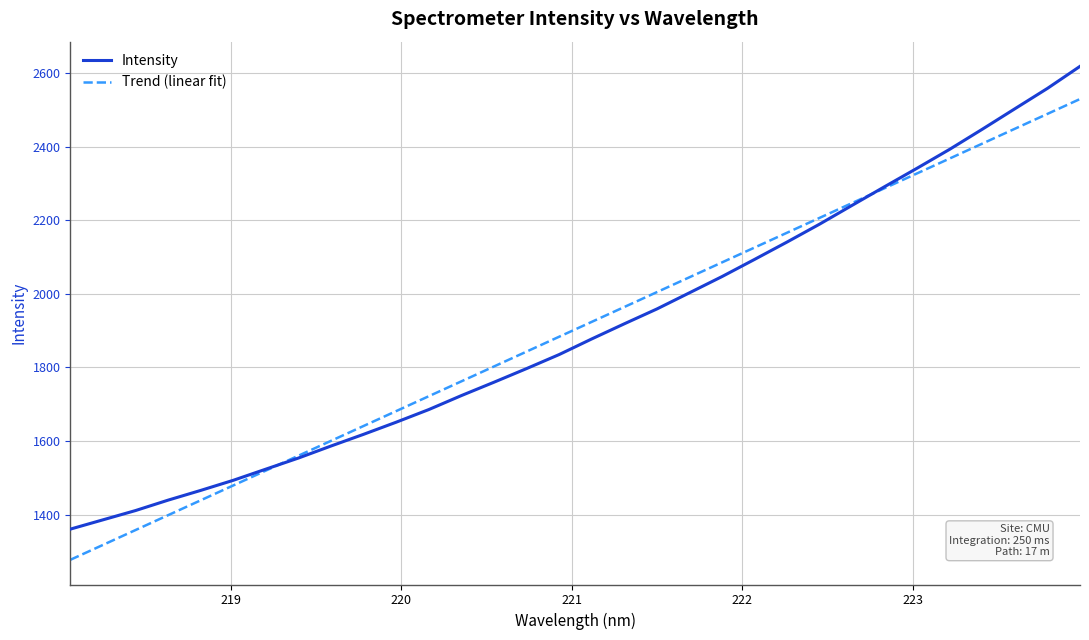

Which series has the largest range (max minus min)?

Intensity